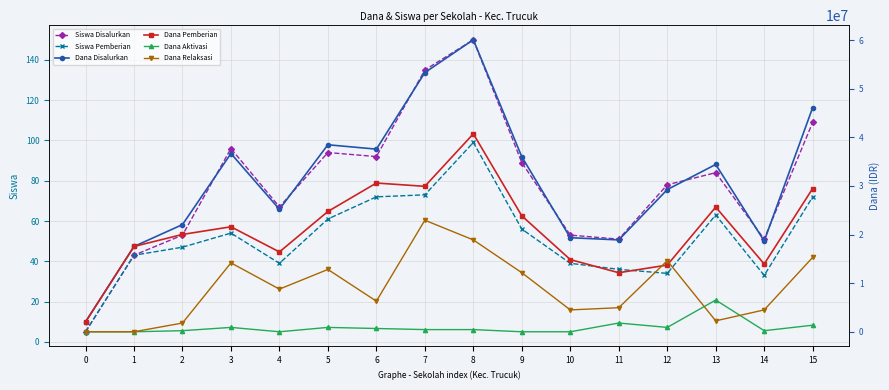

Reading left to right, transcribe all the data shown in this chart.

Siswa Disalurkan: 5	43	53	96	67	94	92	135	150	89	53	51	78	84	51	109
Siswa Pemberian: 5	43	47	54	39	61	72	73	99	56	39	36	34	63	33	72
Dana Disalurkan: 2025000	17550000	22050000	36675000	25200000	38475000	37575000	53325000	60075000	36000000	19350000	18900000	29250000	34425000	18675000	46125000
Dana Pemberian: 2025000	17550000	20025000	21600000	16425000	24750000	30600000	29925000	40725000	23850000	14850000	12150000	13725000	25650000	13950000	29475000
Dana Aktivasi: 0	0	225000	900000	0	900000	675000	450000	450000	0	0	1800000	900000	6525000	225000	1350000
Dana Relaksasi: 0	0	1800000	14175000	8775000	12825000	6300000	22950000	18900000	12150000	4500000	4950000	14625000	2250000	4500000	15300000